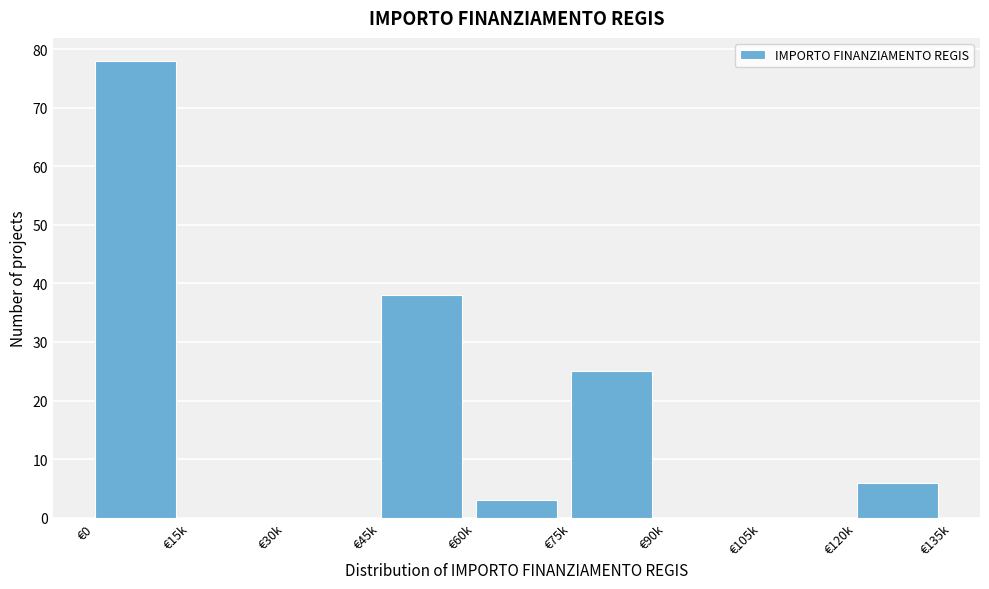

Reading left to right, transcribe all the data shown in this chart.

€0=78	€15k=0	€30k=0	€45k=38	€60k=3	€75k=25	€90k=0	€105k=0	€120k=6